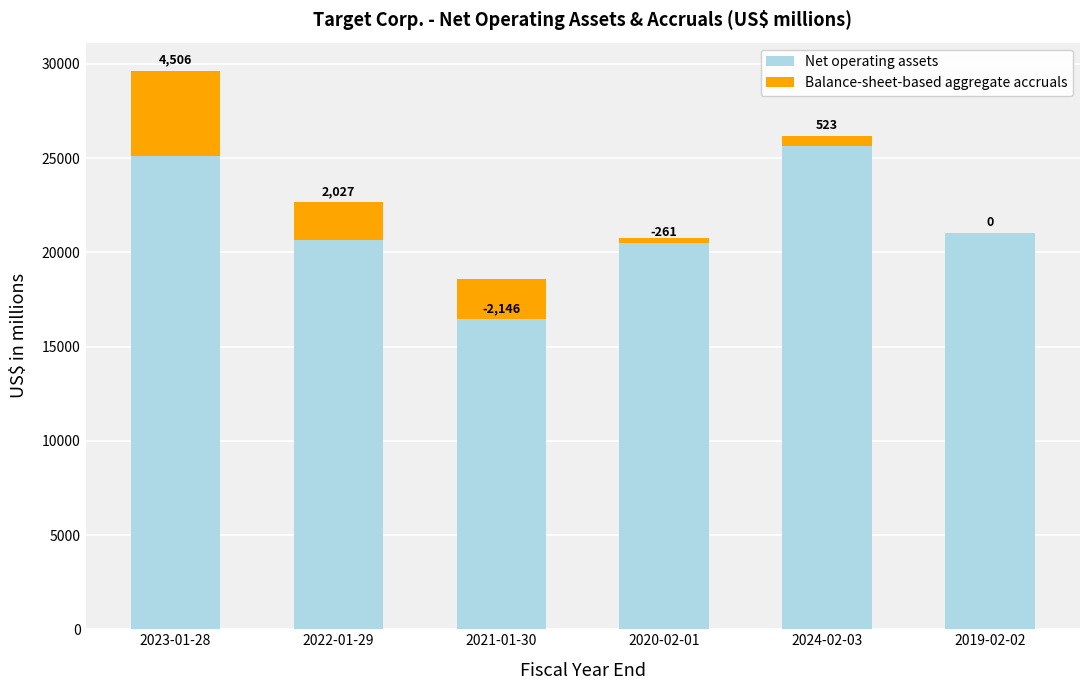

What is the label of the 5th bar from the right?

2022-01-29